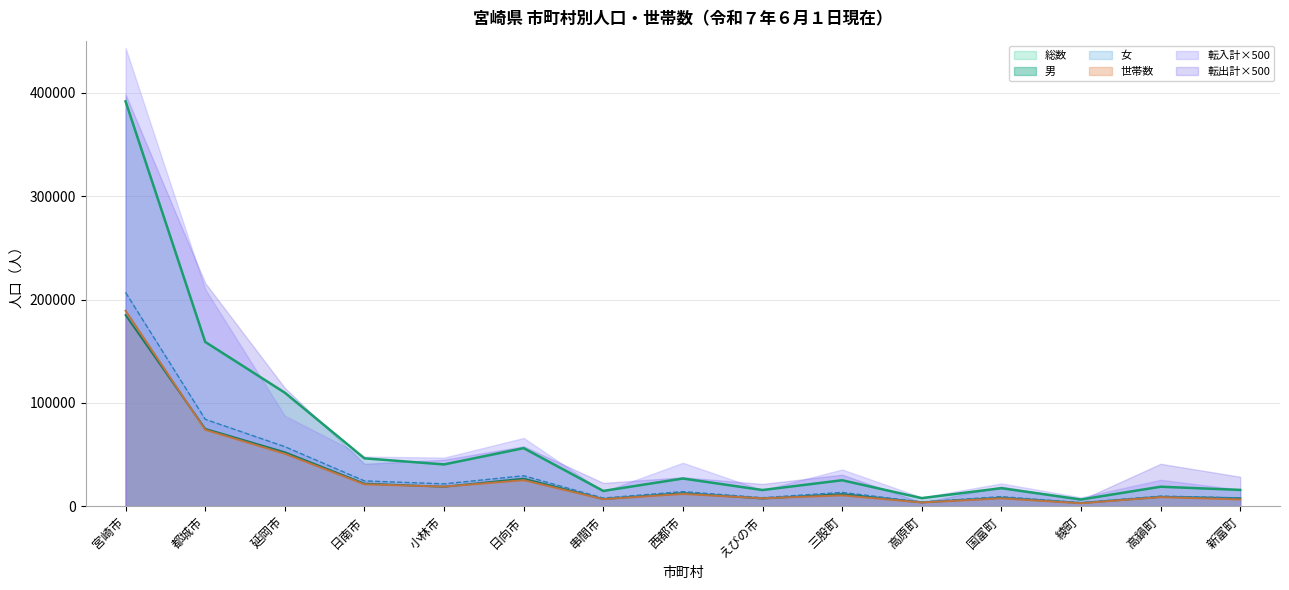

At which label is 女 closest to 105142?

都城市